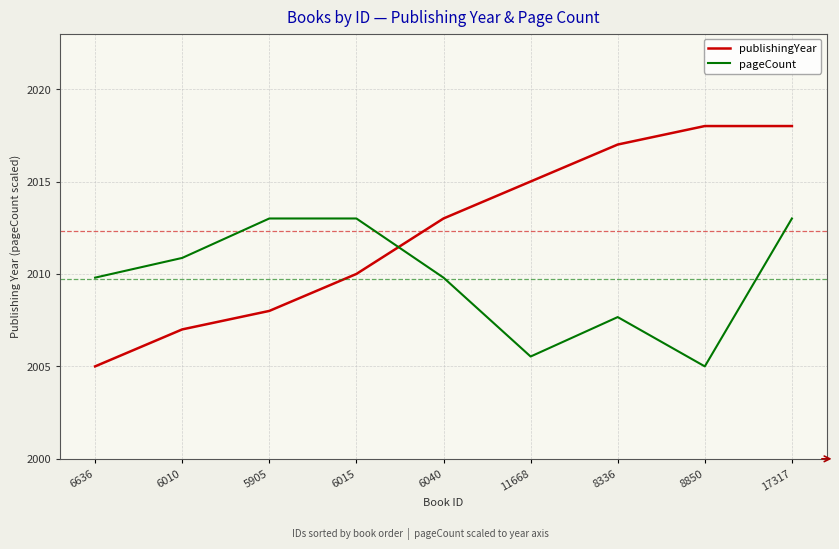

The pageCount series shows 2005.0 at 8850. True or false?

True